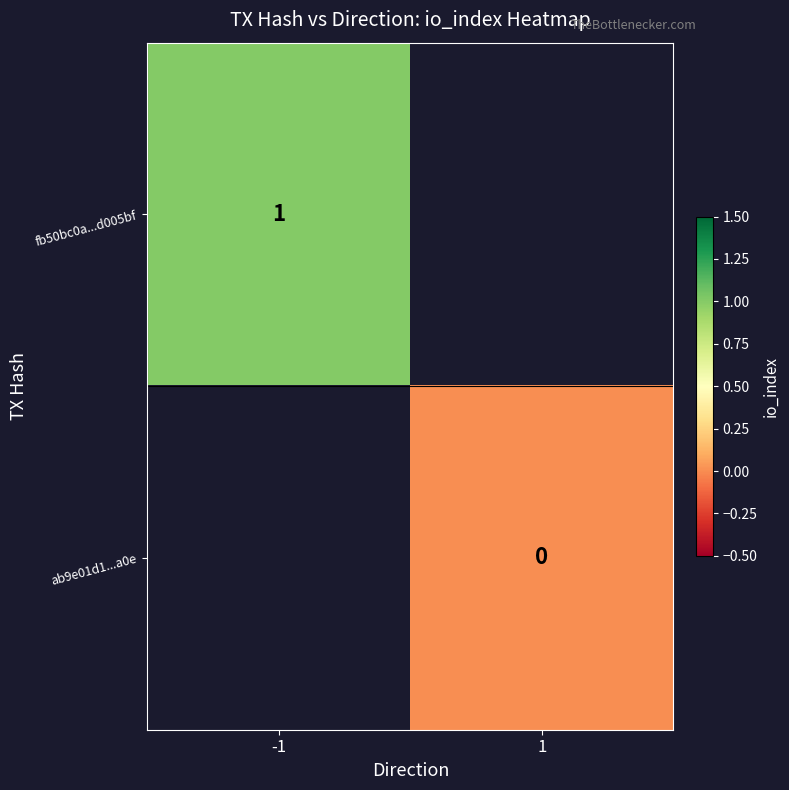

Rank the categories by ab9e01d1...a0e value from lowest to highest.

-1, 1